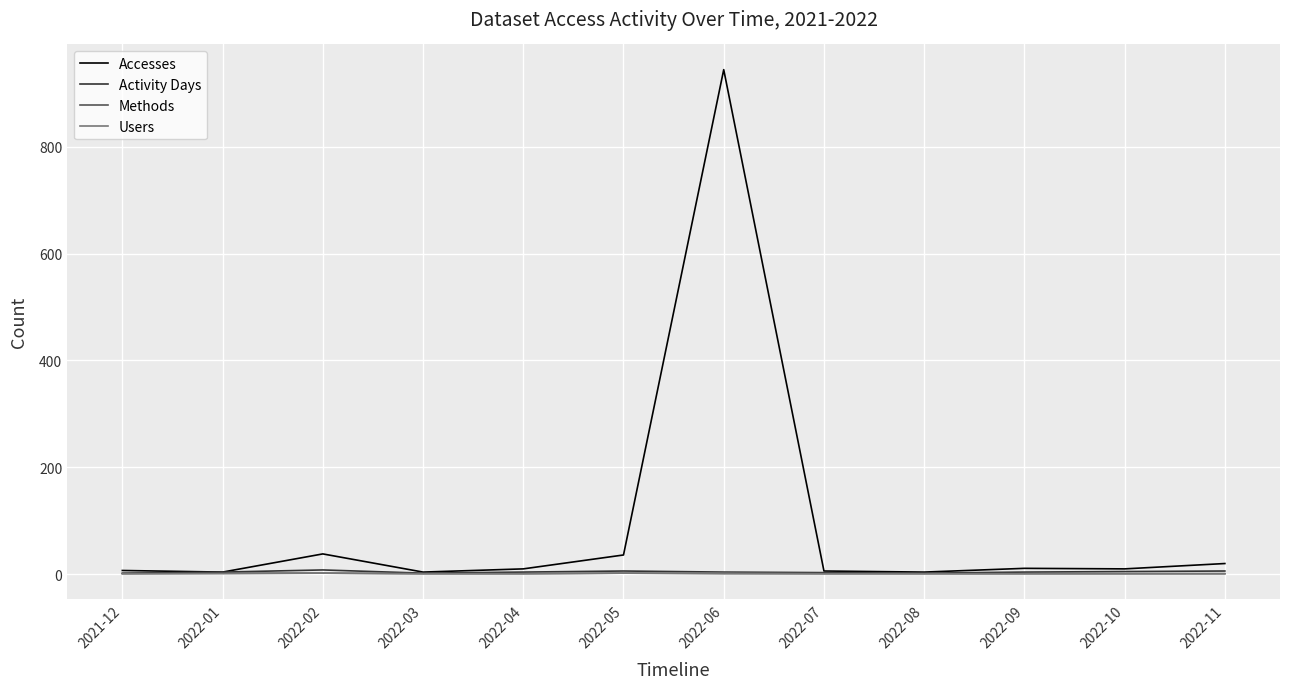

What is the spread (max minus min) of values at 2022-02?

36